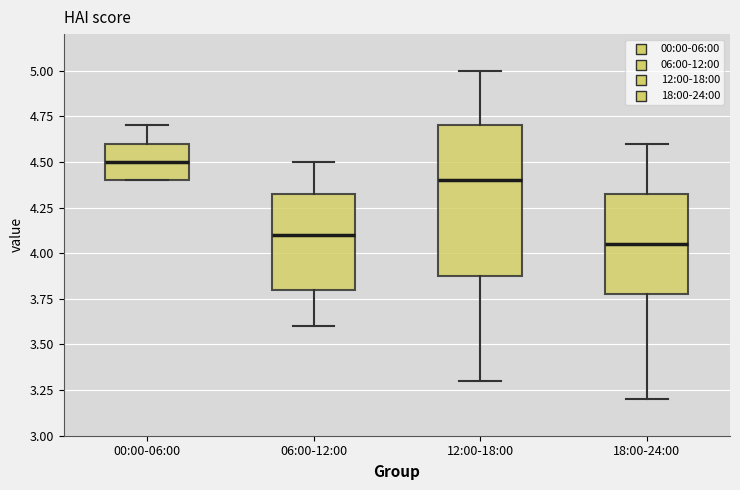

Reading left to right, transcribe this box plot: for each box, give where its median line is, the range the box spans, and where its two whiskers end, as read against the y-axis. The values are not printed on the chart, so give them approximately, as read against the axis.

00:00-06:00: median 4.50, box 4.40 to 4.60, whiskers 4.40 to 4.70
06:00-12:00: median 4.10, box 3.80 to 4.35, whiskers 3.60 to 4.50
12:00-18:00: median 4.40, box 3.90 to 4.70, whiskers 3.30 to 5.00
18:00-24:00: median 4.05, box 3.80 to 4.35, whiskers 3.20 to 4.60